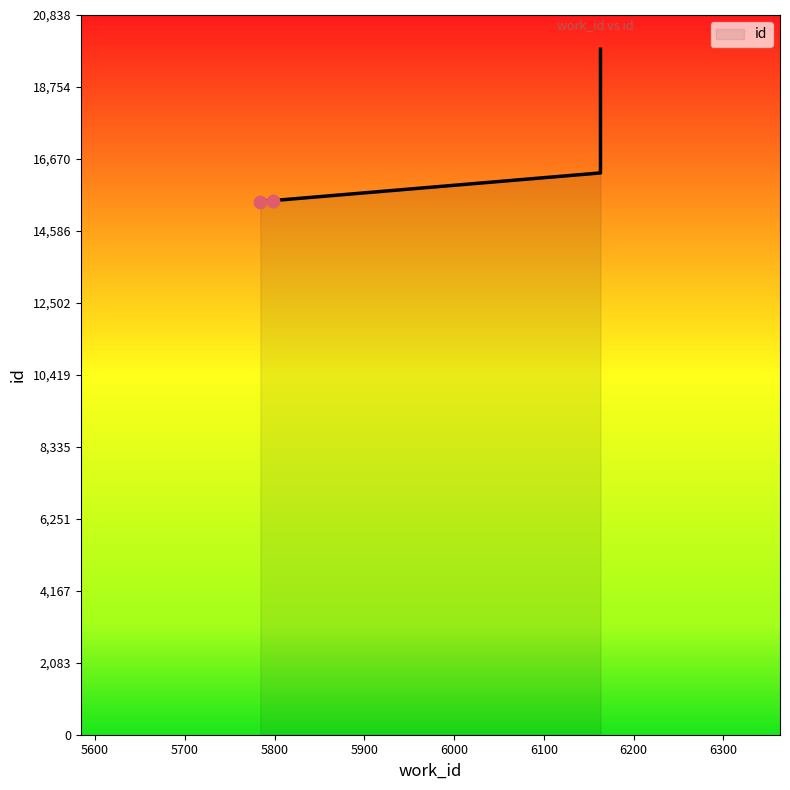

Between 5798 and 6163, which is larger?

6163